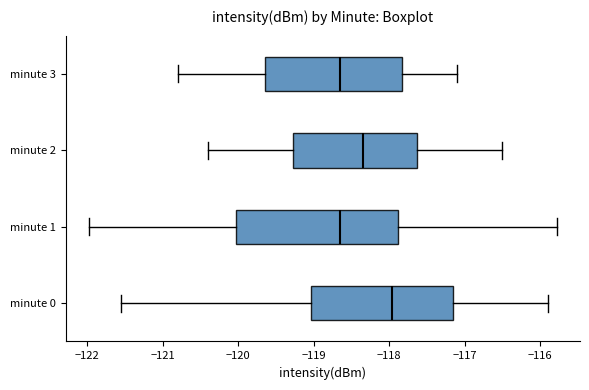

Where does the median line of the box for minute 3 sit on the x-axis? The values are not printed on the chart, so give them approximately, as read against the axis.

-118.6